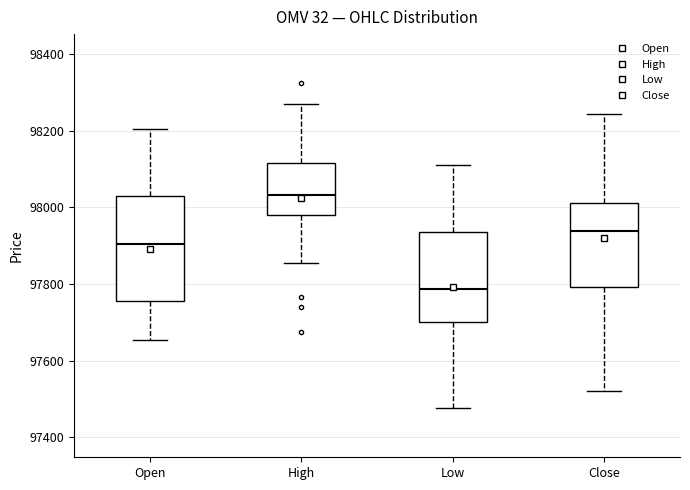

Comparing the boxes themselves (not the whiskers), which one is the tallest?

Open